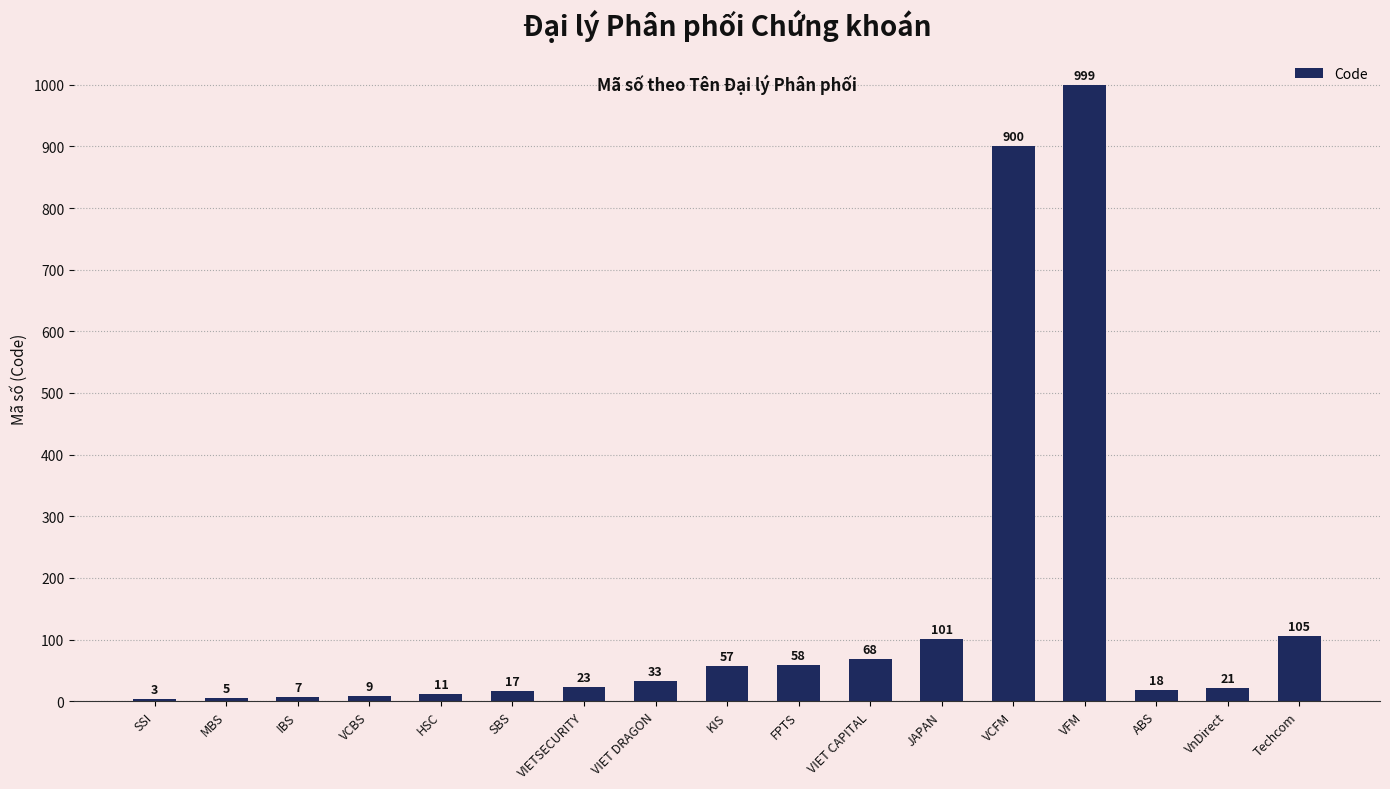

Reading right to left, what are all the values shown in this chart?

105	21	18	999	900	101	68	58	57	33	23	17	11	9	7	5	3